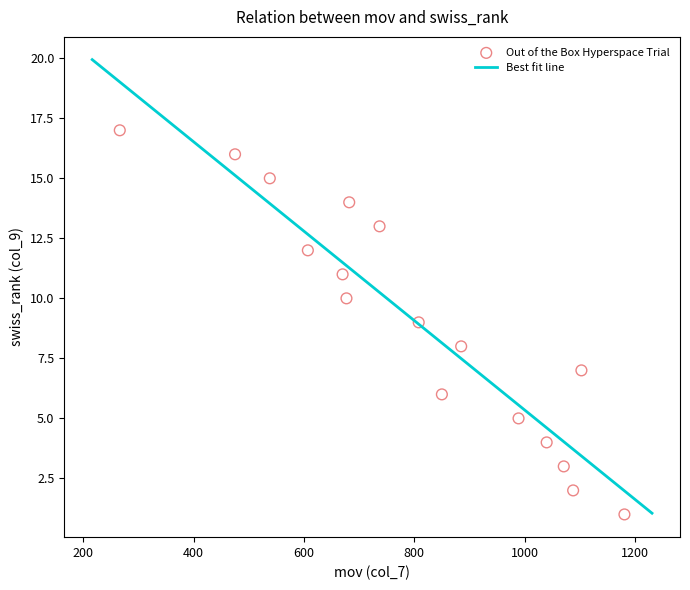

What is the range of X values (max minus min)?

915